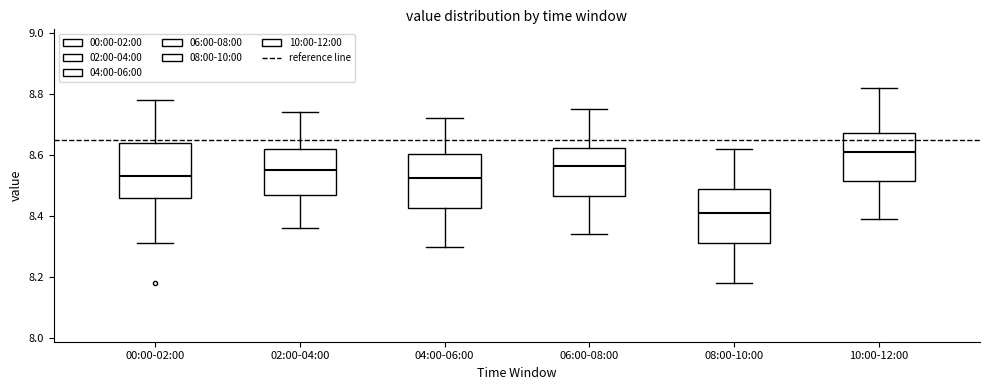

Which box's median line is the lowest?

08:00-10:00